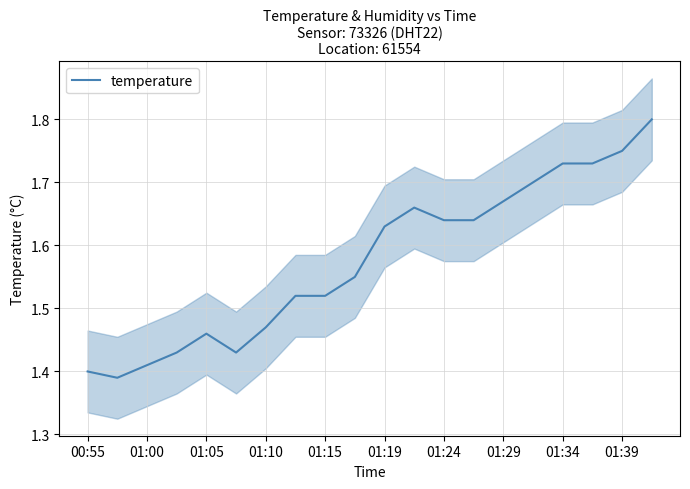

True or false: the data shows 0.6 at 00:55.

False